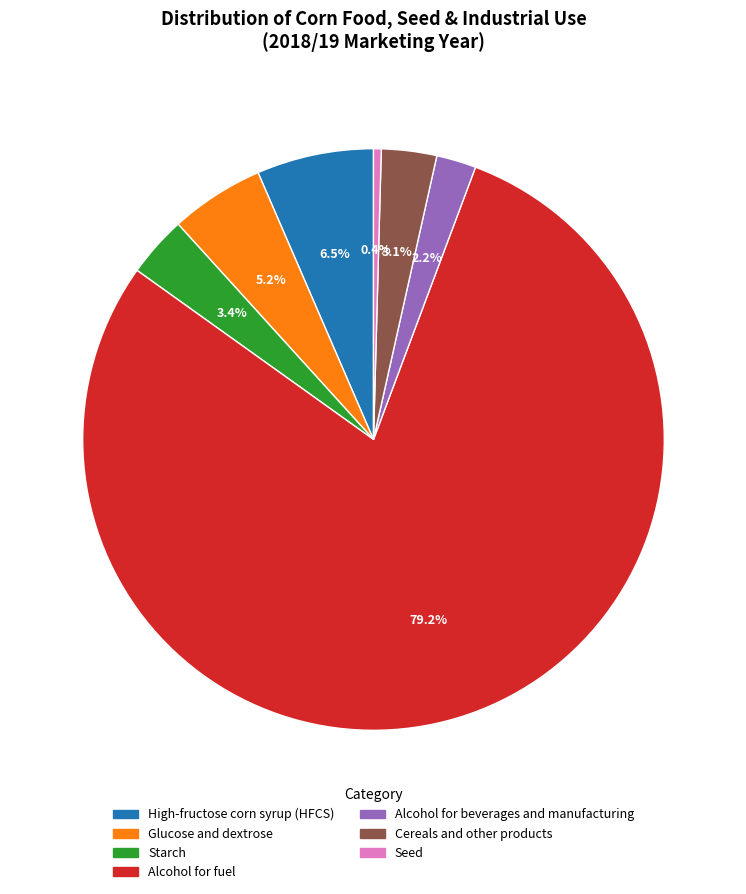

Do Glucose and dextrose and Seed together represent more than half of the pie?

No